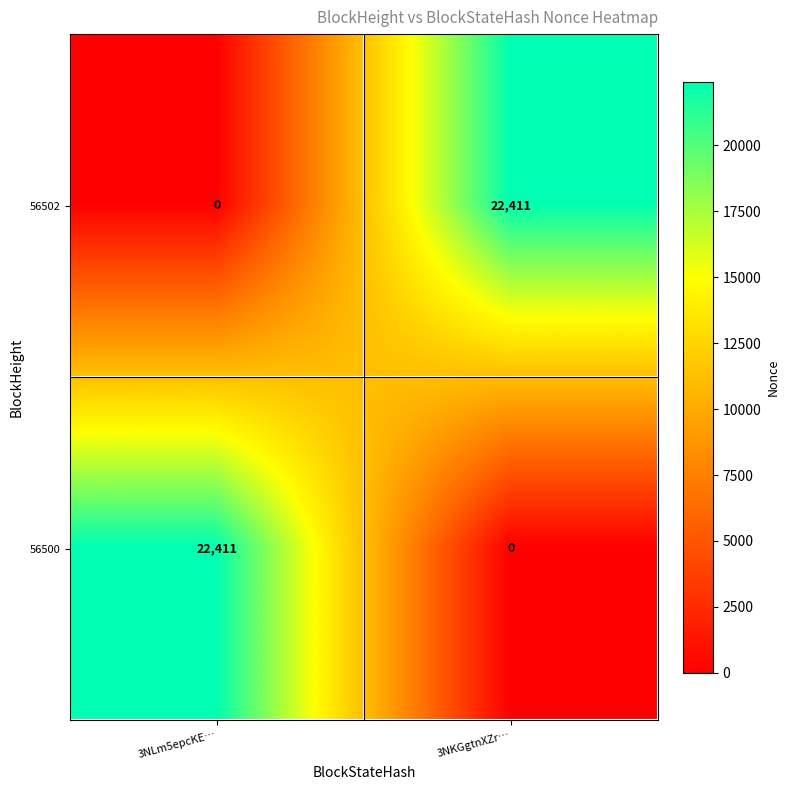

What is the difference between the highest and lowest values at 3NLm5epcKE…?

22411